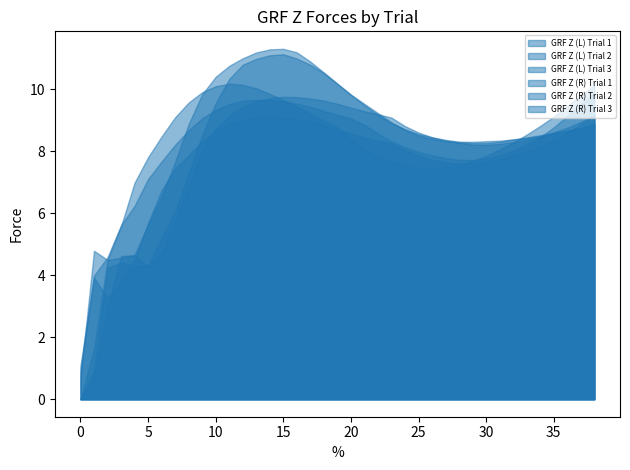

Which series has the widest spread of values?

GRF Z (L) Trial 3